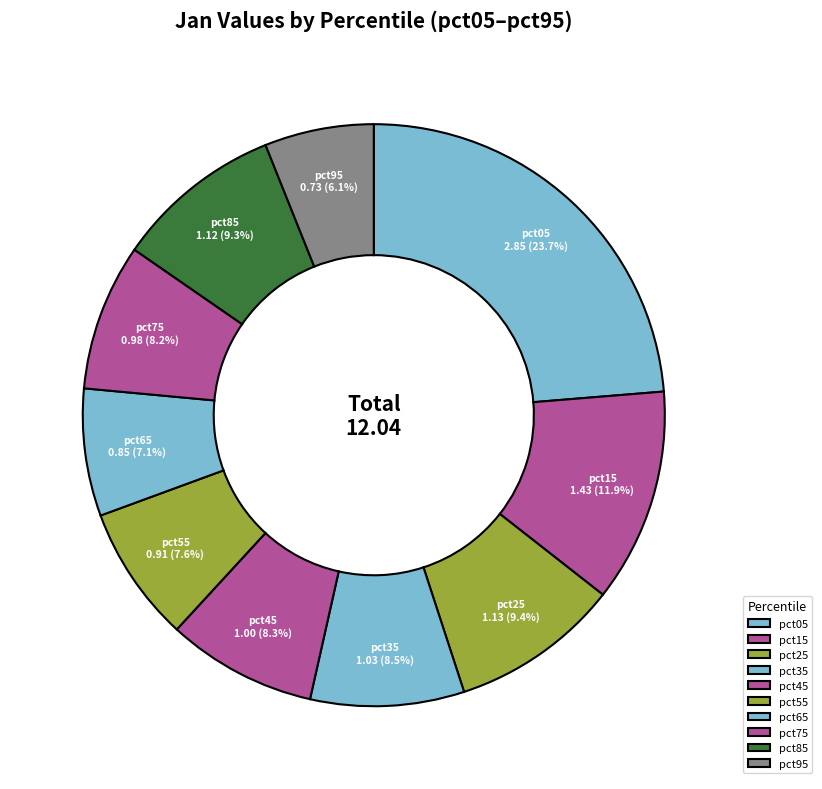

What percentage do pct35 and pct05 together represent?

32.2%